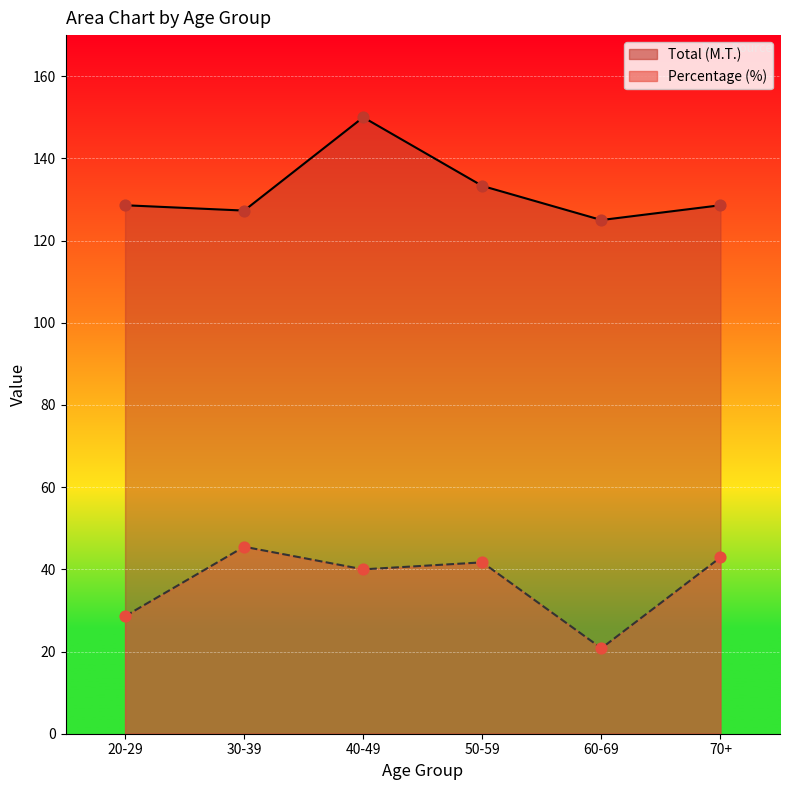

Which series has the widest spread of Y values?

Total (M.T.)